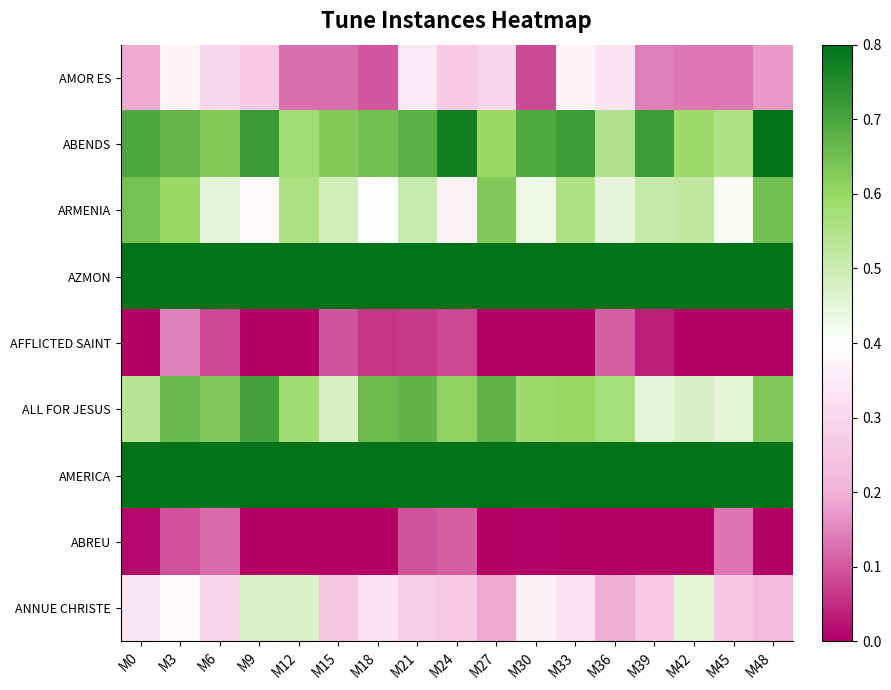

What is the spread (max minus min) of values at M48?

1.0